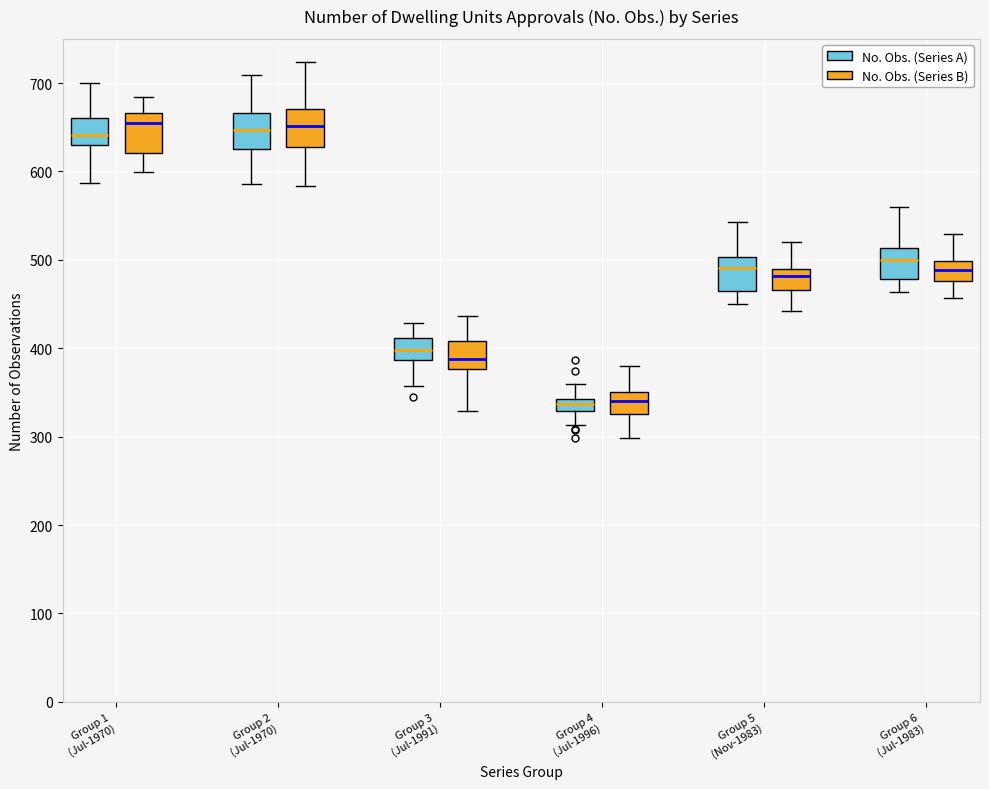

Where does the upper whisker of the box for Group 1 (Jul-1970) (No. Obs. (Series B)) end on the y-axis? The values are not printed on the chart, so give them approximately, as read against the axis.

680